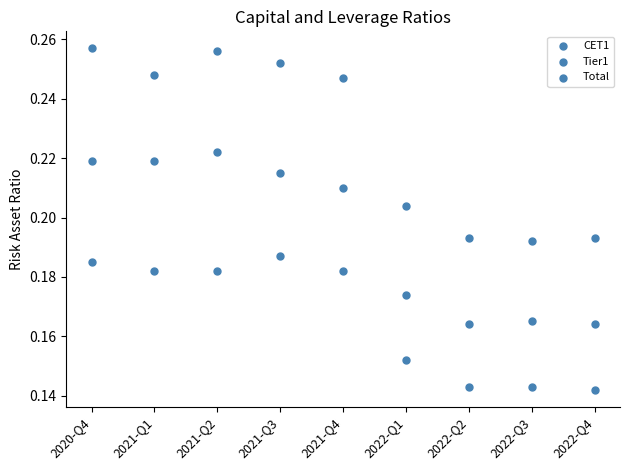

Count the number of points in this scatter plot.

27